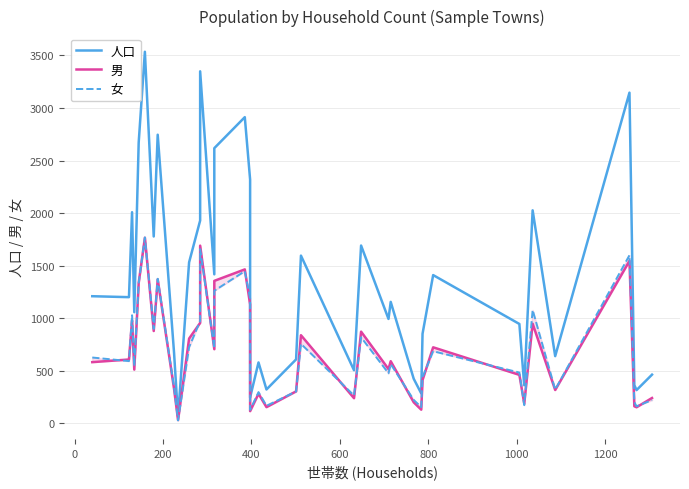

What is the difference between the second highest and second lowest values in the 人口 series?

3103